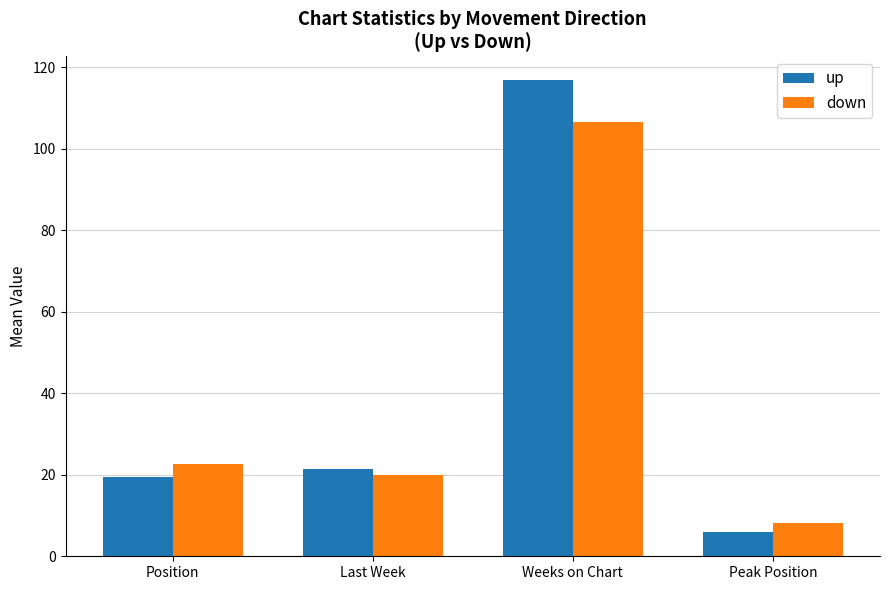

What is the label of the 3rd bar from the left?

Weeks on Chart